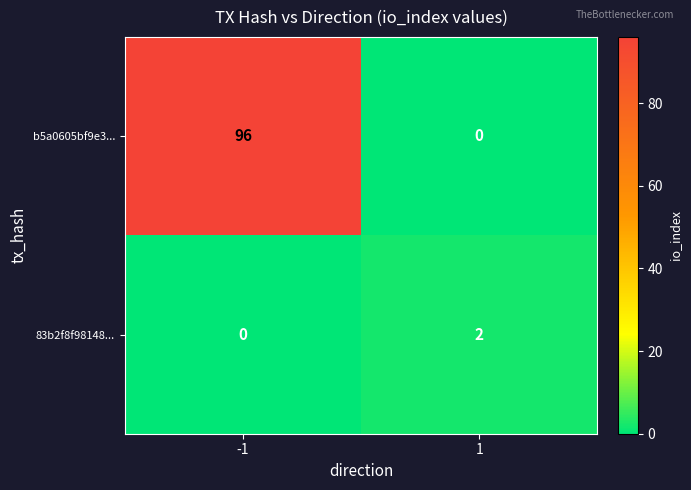

Is the value of 83b2f8f98148... at 1 greater than the value of b5a0605bf9e3... at -1?

No